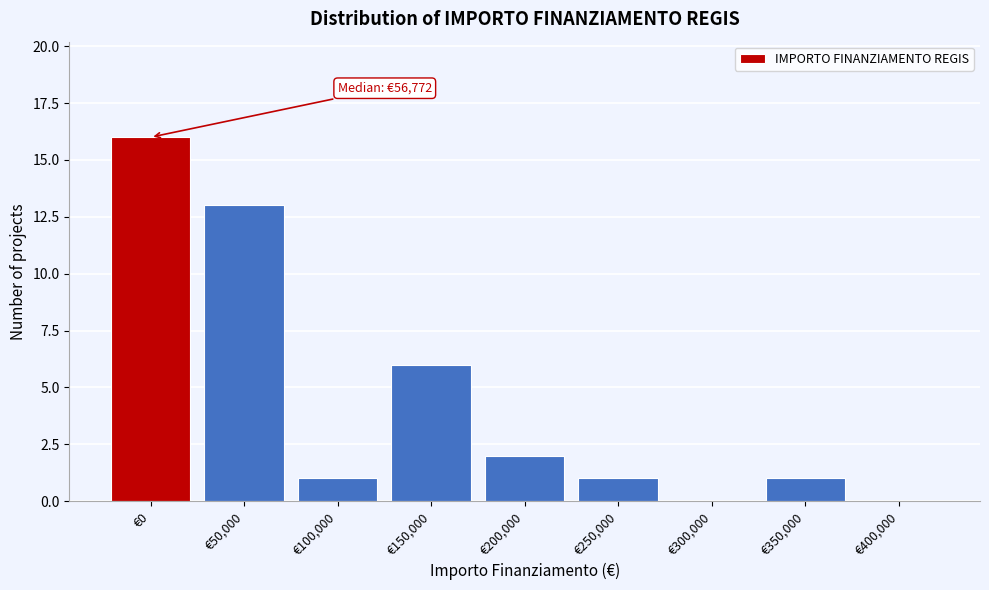

Reading right to left, what are all the values shown in this chart?

€400,000=0	€350,000=1	€300,000=0	€250,000=1	€200,000=2	€150,000=6	€100,000=1	€50,000=13	€0=16